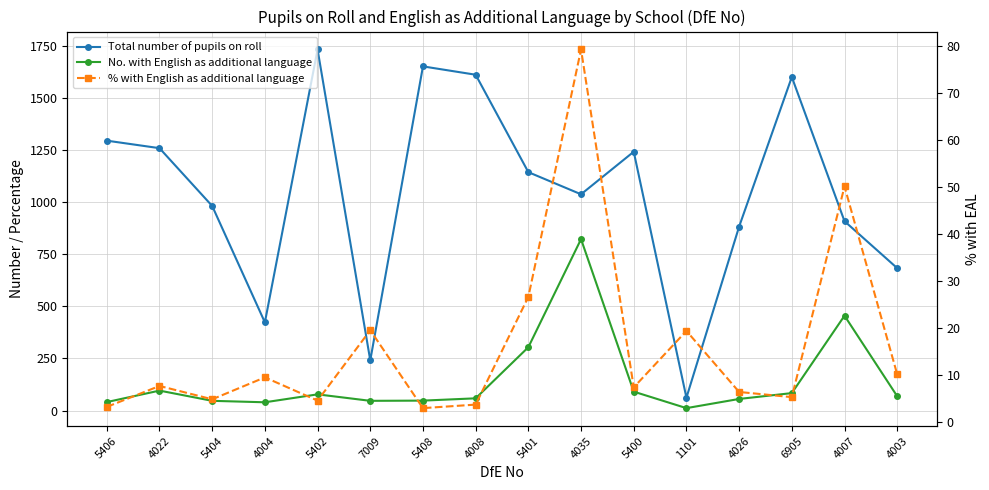

Rank the categories by No. with English as additional language value from highest to lowest.

4035, 4007, 5401, 4022, 5400, 6905, 5402, 4003, 4008, 4026, 5408, 5404, 7009, 5406, 4004, 1101